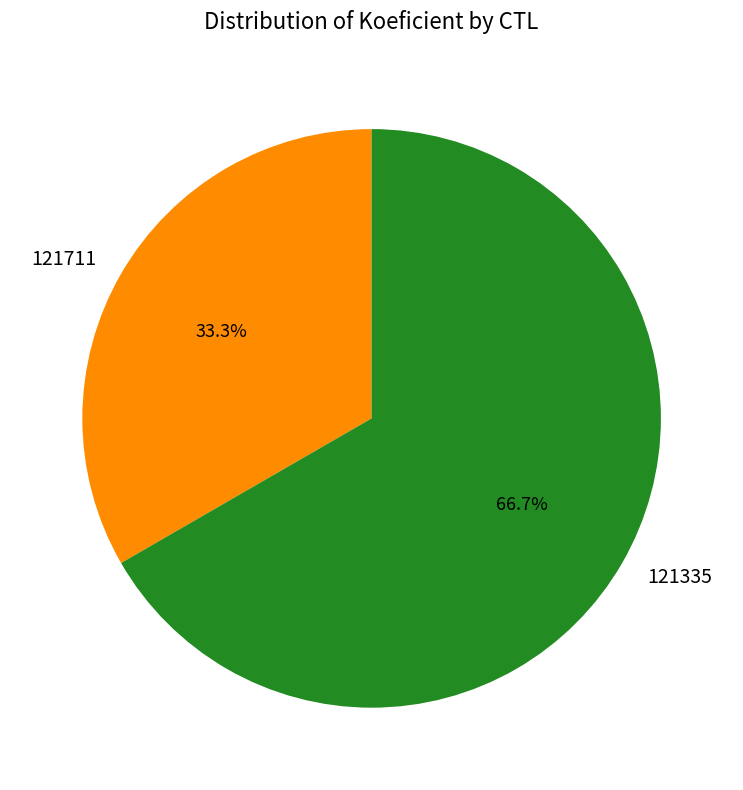

Which slice is the smallest?

121711